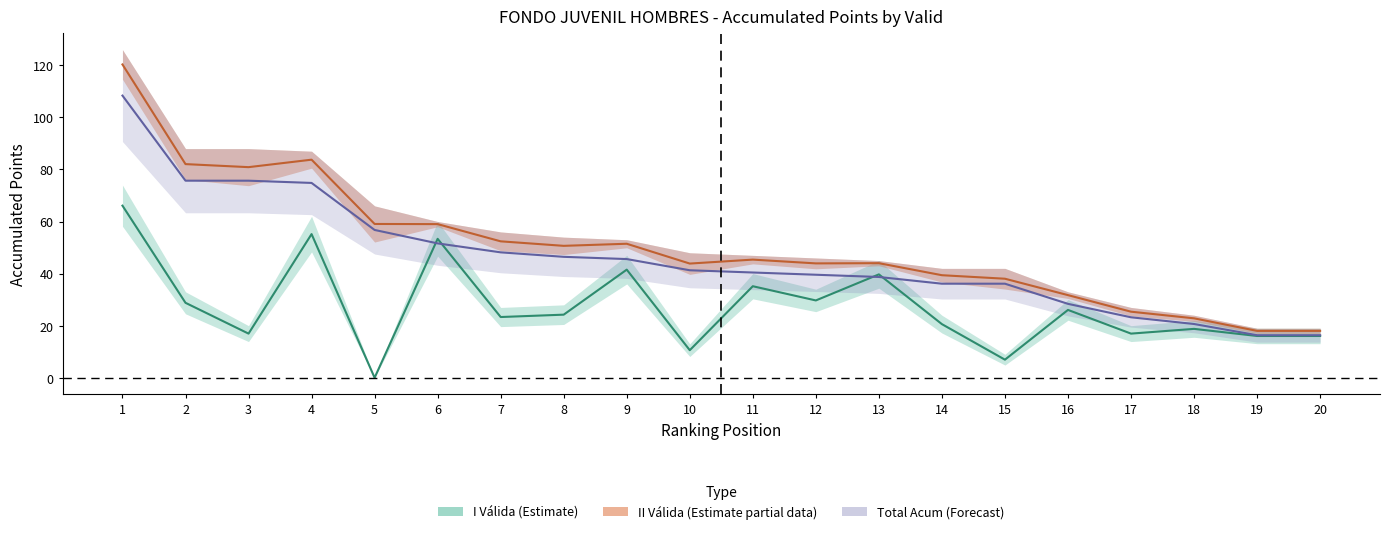

What is the lowest value of the II Válida (Partial Estimate) series?

18.0